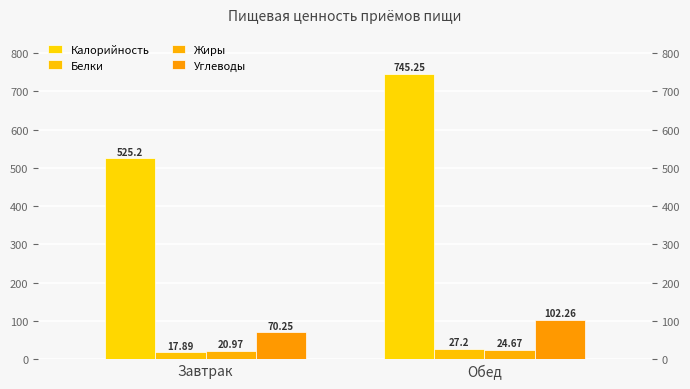

How many bars are there in each group?

4